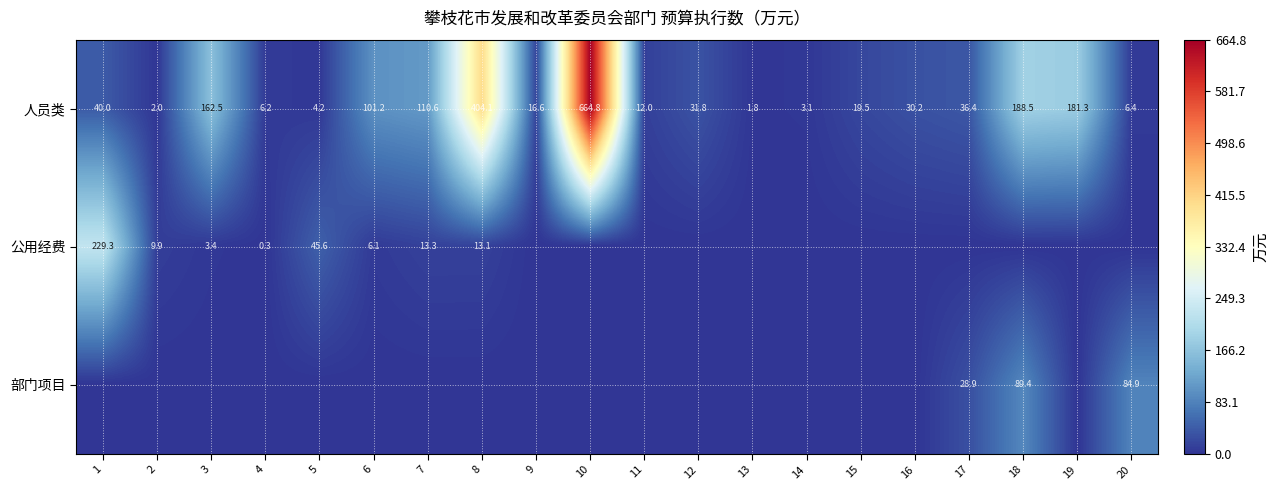

Rank the categories by 人员类 value from lowest to highest.

13, 2, 14, 5, 4, 20, 11, 9, 15, 16, 12, 17, 1, 6, 7, 3, 19, 18, 8, 10